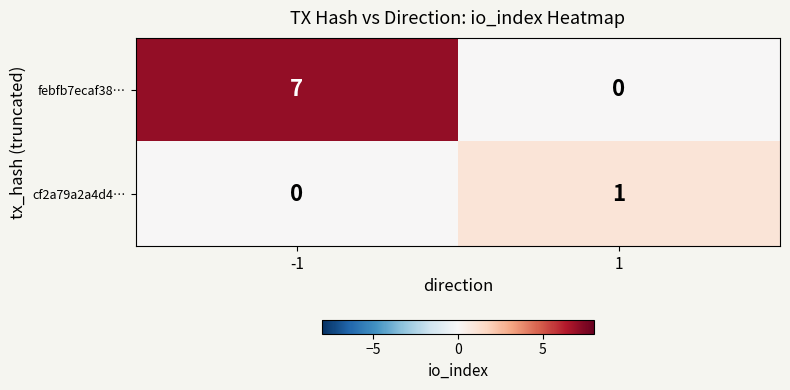

The febfb7ecaf38… series shows 7 at -1. True or false?

True